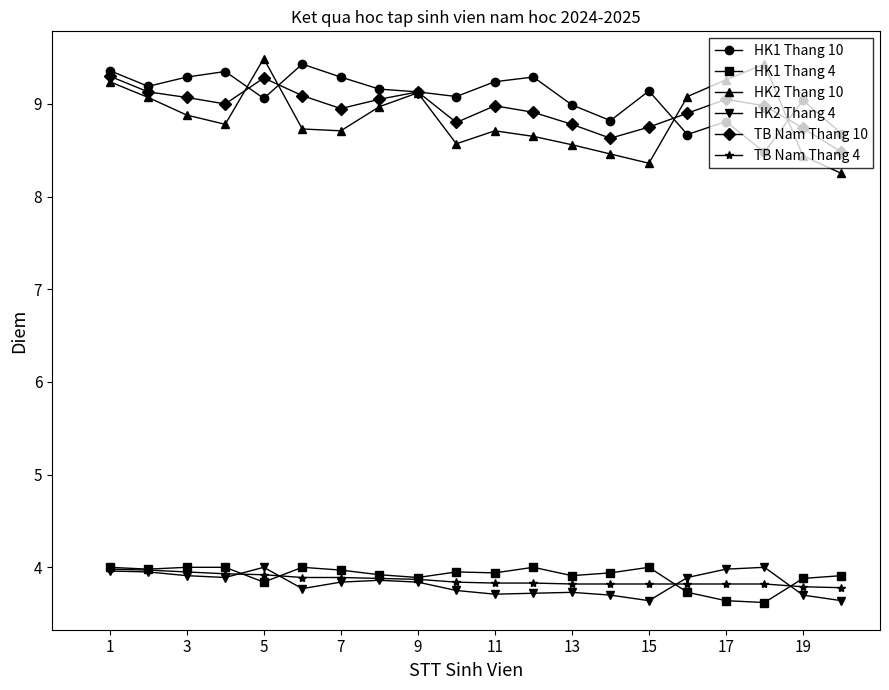

What is the lowest value of the TB Nam Thang 10 series?

8.5